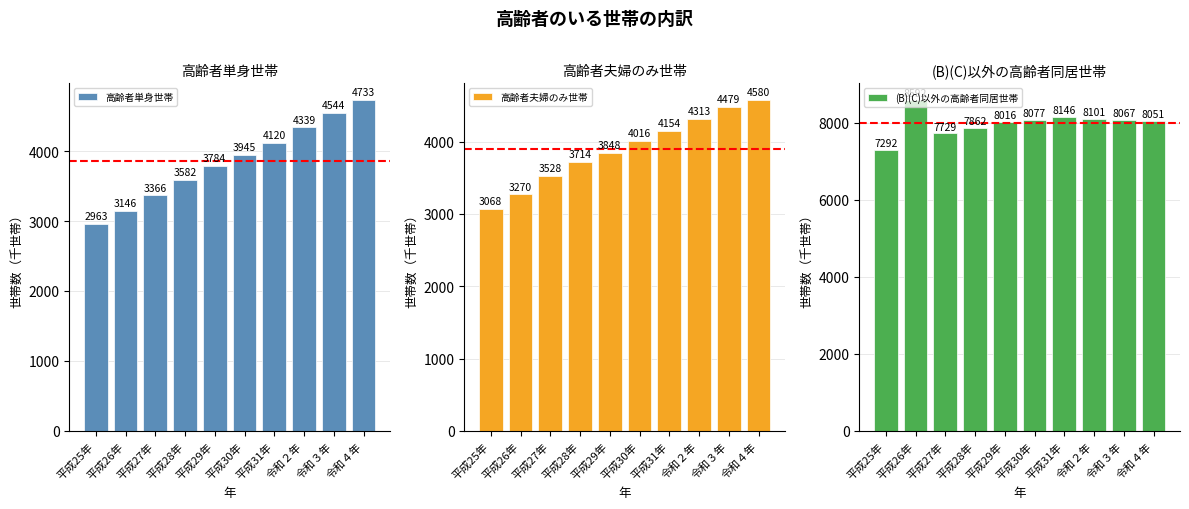

Which series has the largest total across all categories?

(B)(C)以外の高齢者同居世帯